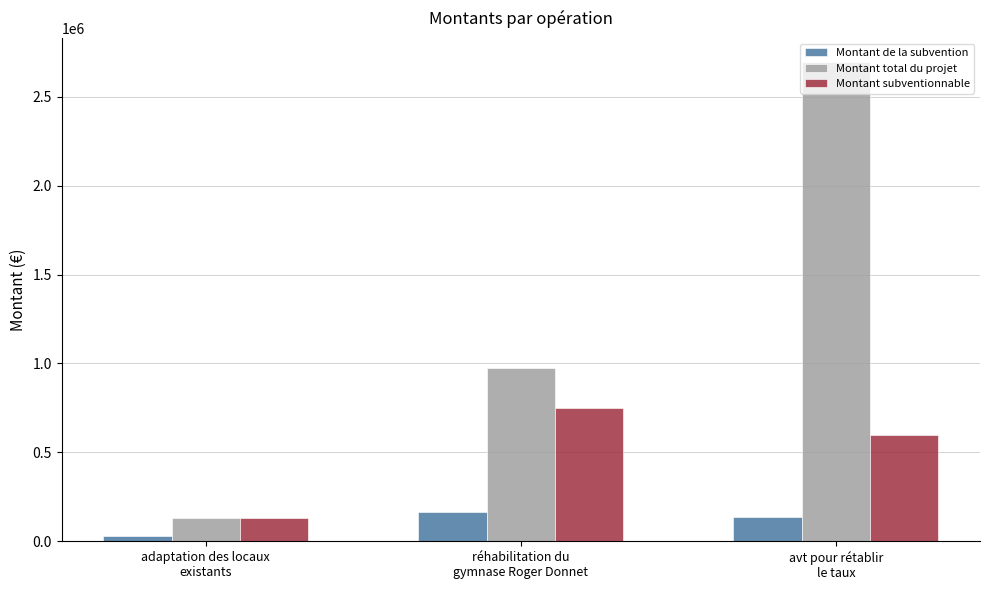

What is the minimum value shown in the chart?

29900.0